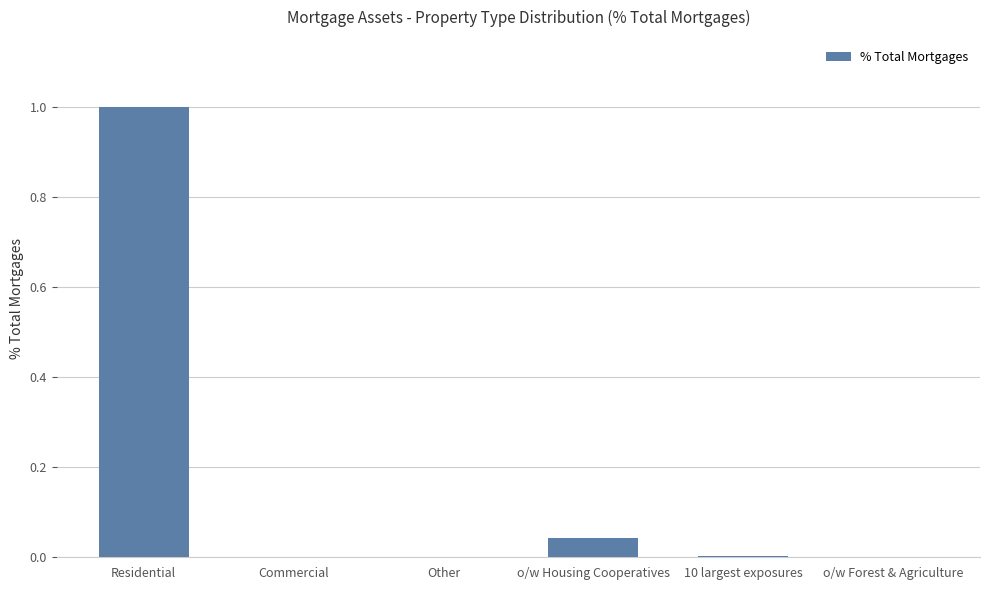

What is the greatest value displayed?

1.0